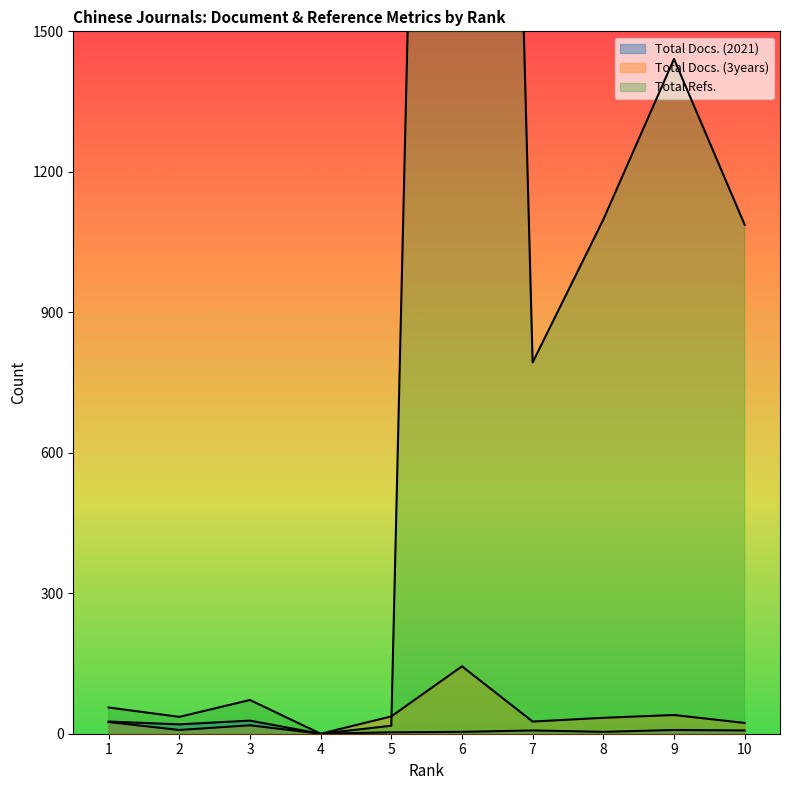

True or false: Total Docs. (2021) has more than 1 interior local peaks.

True